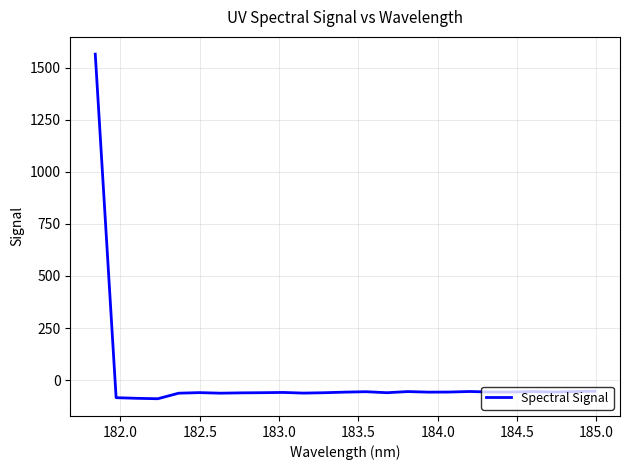

What is the minimum value shown in the chart?

-89.2